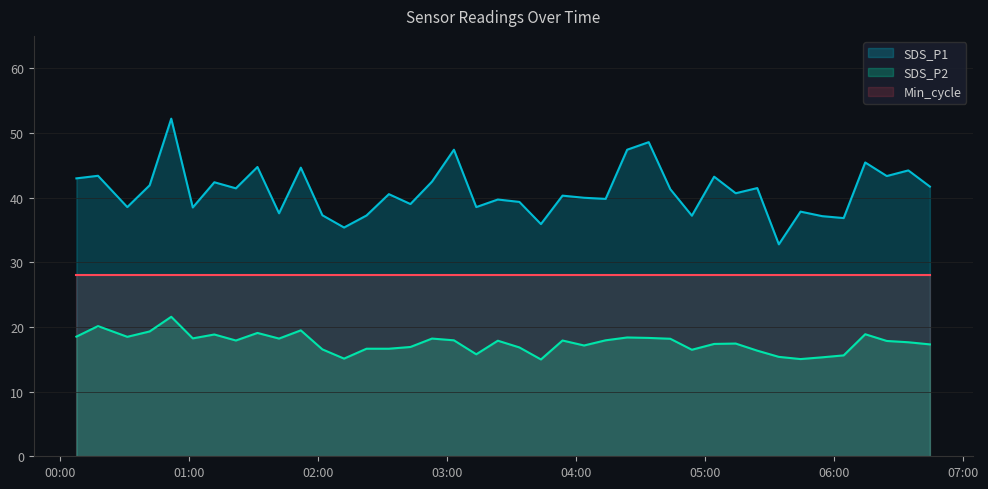

Reading right to left, extract all data points from this chart.

SDS_P1: 2022/12/13 06:44:45=41.7	2022/12/13 06:34:43=44.2	2022/12/13 06:24:41=43.3	2022/12/13 06:14:39=45.4	2022/12/13 06:04:37=36.8	2022/12/13 05:54:34=37.1	2022/12/13 05:44:32=37.8	2022/12/13 05:34:26=32.8	2022/12/13 05:24:24=41.5	2022/12/13 05:14:21=40.7	2022/12/13 05:04:19=43.2	2022/12/13 04:53:57=37.2	2022/12/13 04:43:54=41.3	2022/12/13 04:33:52=48.6	2022/12/13 04:23:50=47.4	2022/12/13 04:13:48=39.8	2022/12/13 04:03:46=40.0	2022/12/13 03:53:44=40.3	2022/12/13 03:43:41=35.9	2022/12/13 03:33:39=39.3	2022/12/13 03:23:37=39.7	2022/12/13 03:13:35=38.5	2022/12/13 03:03:11=47.4	2022/12/13 02:52:59=42.5	2022/12/13 02:42:56=39.0	2022/12/13 02:32:54=40.5	2022/12/13 02:22:29=37.2	2022/12/13 02:12:02=35.4	2022/12/13 02:01:56=37.3	2022/12/13 01:51:54=44.6	2022/12/13 01:41:46=37.6	2022/12/13 01:31:43=44.7	2022/12/13 01:21:41=41.4	2022/12/13 01:11:39=42.4	2022/12/13 01:01:37=38.5	2022/12/13 00:51:35=52.2	2022/12/13 00:41:32=41.9	2022/12/13 00:31:08=38.5	2022/12/13 00:17:30=43.4	2022/12/13 00:07:26=43.0
SDS_P2: 2022/12/13 06:44:45=17.3	2022/12/13 06:34:43=17.6	2022/12/13 06:24:41=17.8	2022/12/13 06:14:39=18.9	2022/12/13 06:04:37=15.6	2022/12/13 05:54:34=15.3	2022/12/13 05:44:32=15.0	2022/12/13 05:34:26=15.4	2022/12/13 05:24:24=16.3	2022/12/13 05:14:21=17.4	2022/12/13 05:04:19=17.4	2022/12/13 04:53:57=16.5	2022/12/13 04:43:54=18.2	2022/12/13 04:33:52=18.3	2022/12/13 04:23:50=18.4	2022/12/13 04:13:48=17.9	2022/12/13 04:03:46=17.1	2022/12/13 03:53:44=17.9	2022/12/13 03:43:41=15.0	2022/12/13 03:33:39=16.8	2022/12/13 03:23:37=17.9	2022/12/13 03:13:35=15.8	2022/12/13 03:03:11=17.9	2022/12/13 02:52:59=18.2	2022/12/13 02:42:56=16.9	2022/12/13 02:32:54=16.6	2022/12/13 02:22:29=16.6	2022/12/13 02:12:02=15.1	2022/12/13 02:01:56=16.5	2022/12/13 01:51:54=19.5	2022/12/13 01:41:46=18.2	2022/12/13 01:31:43=19.1	2022/12/13 01:21:41=17.9	2022/12/13 01:11:39=18.8	2022/12/13 01:01:37=18.2	2022/12/13 00:51:35=21.6	2022/12/13 00:41:32=19.3	2022/12/13 00:31:08=18.5	2022/12/13 00:17:30=20.1	2022/12/13 00:07:26=18.5